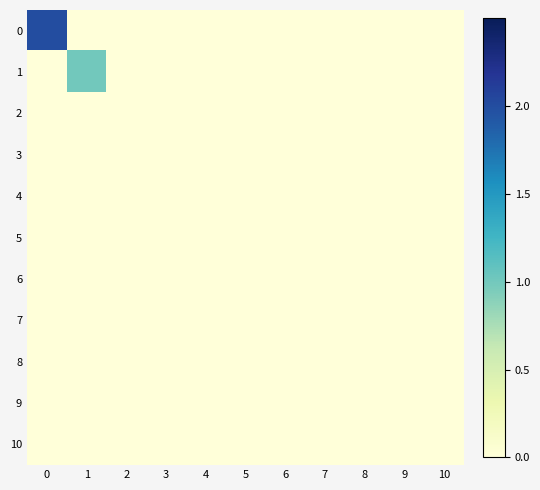

How many categories are shown in the chart?

11